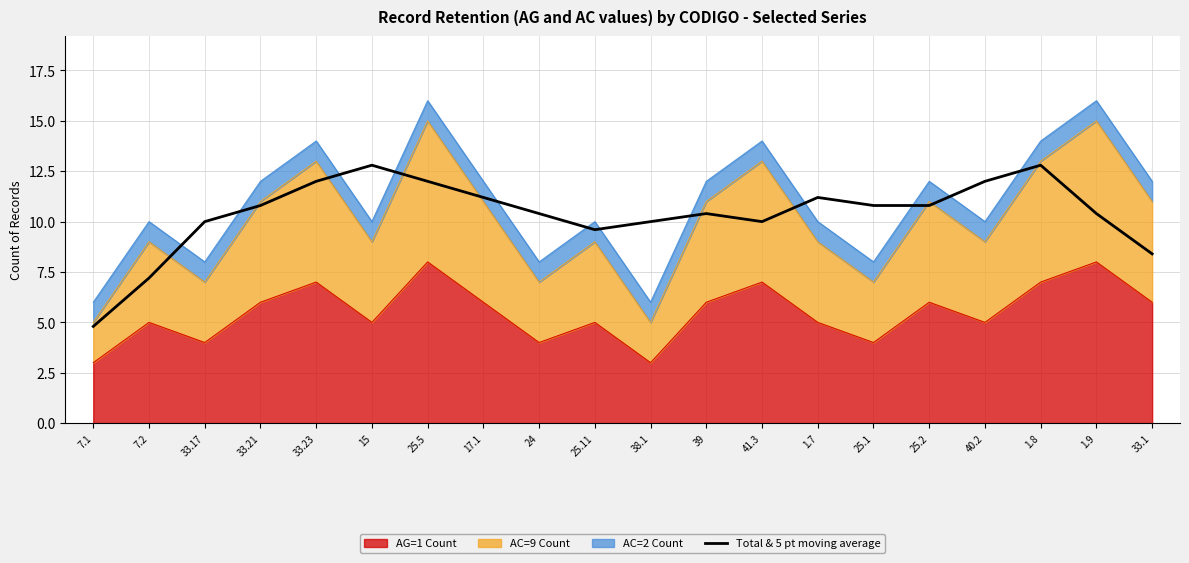

Is it true that the value at 25.2 is 5.8?

False